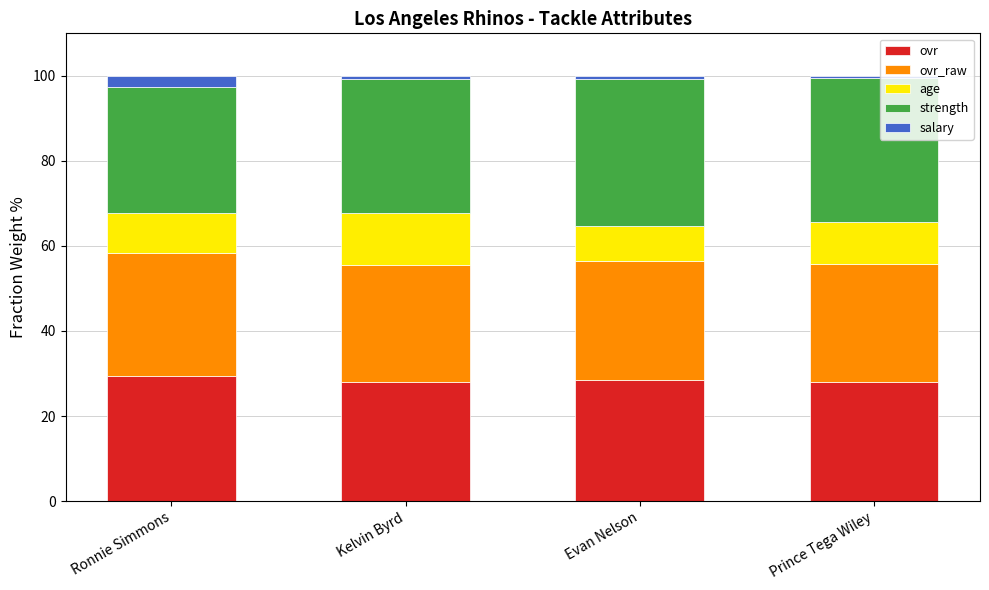

Is it true that ovr equals 46.6 at Ronnie Simmons?

False